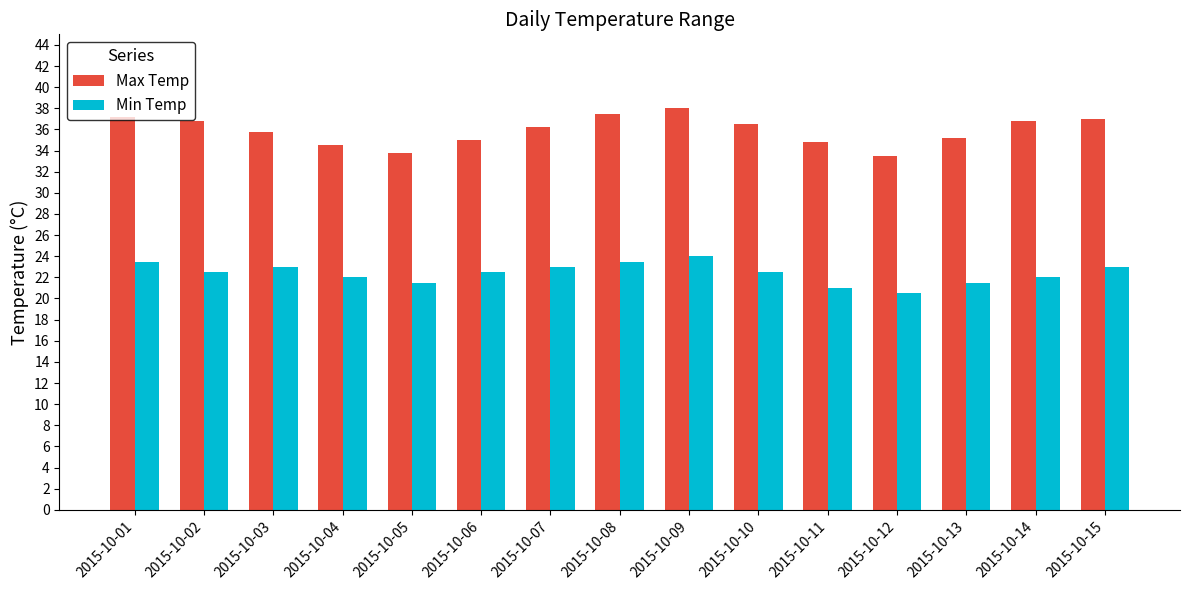

True or false: Max Temp has a value of 65.4 at 2015-10-09.

False